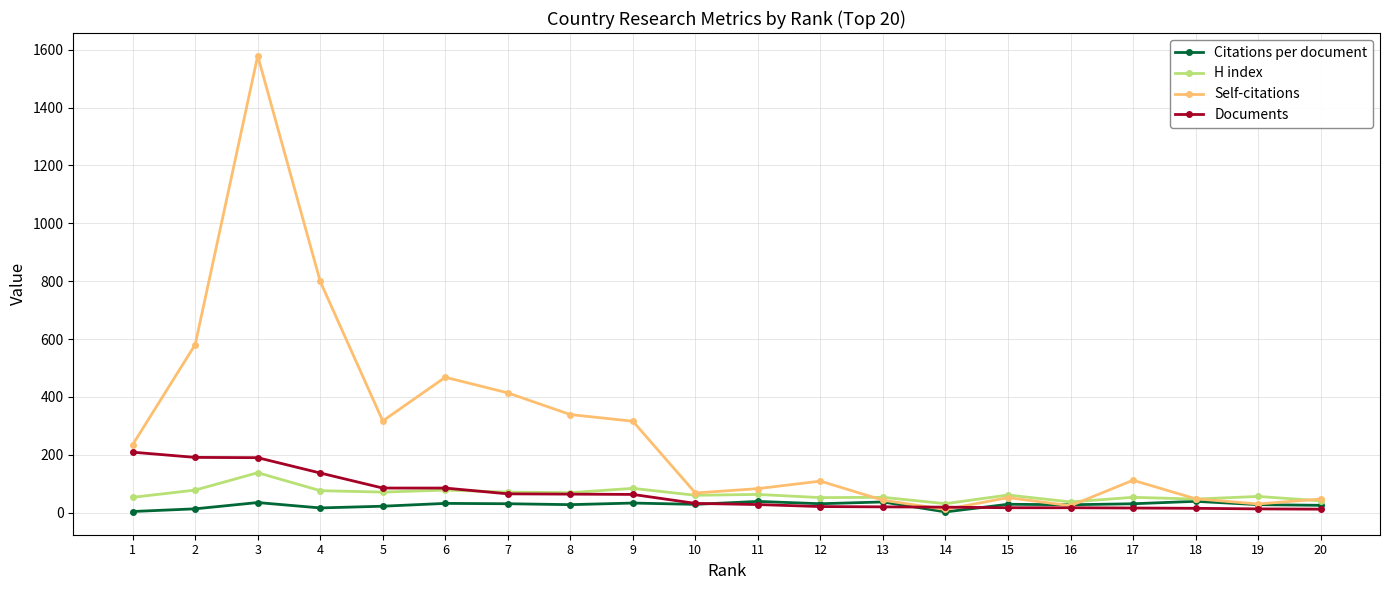

What value does the H index series have at 7?

71.0